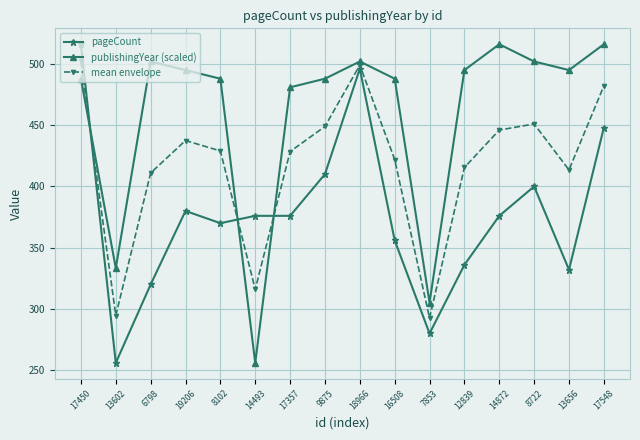

The publishingYear (scaled) series shows 487.9 at 8102. True or false?

True